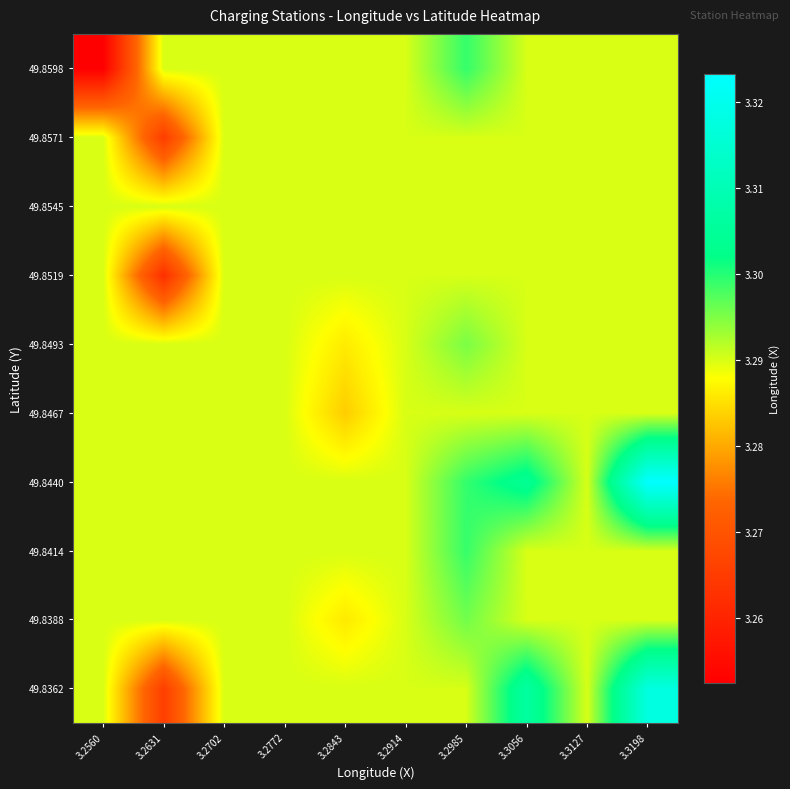

How many series are shown in this chart?

10